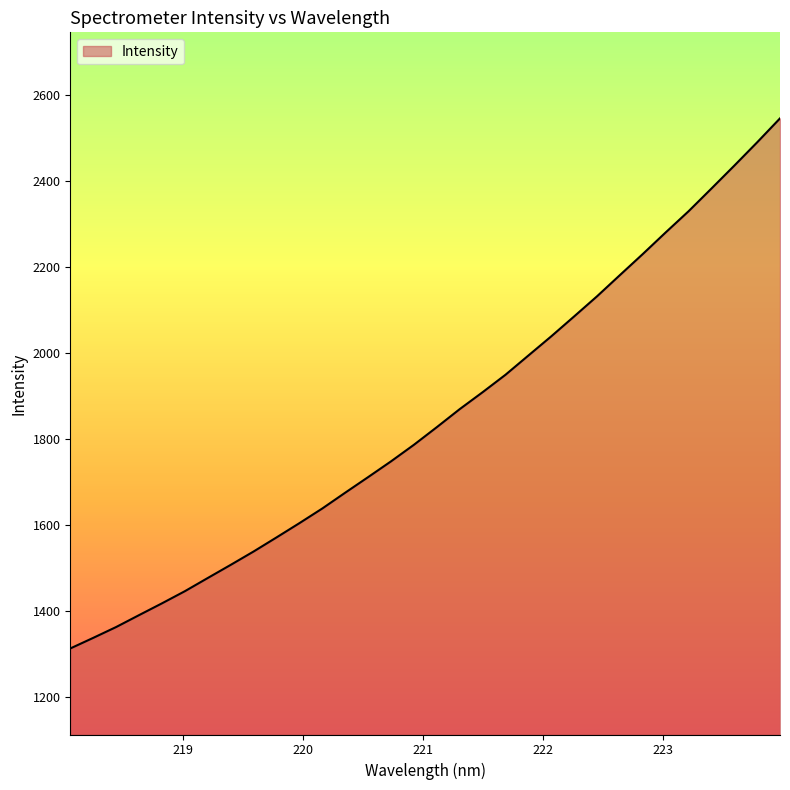

Does the chart display data point markers on the line(s)?

No